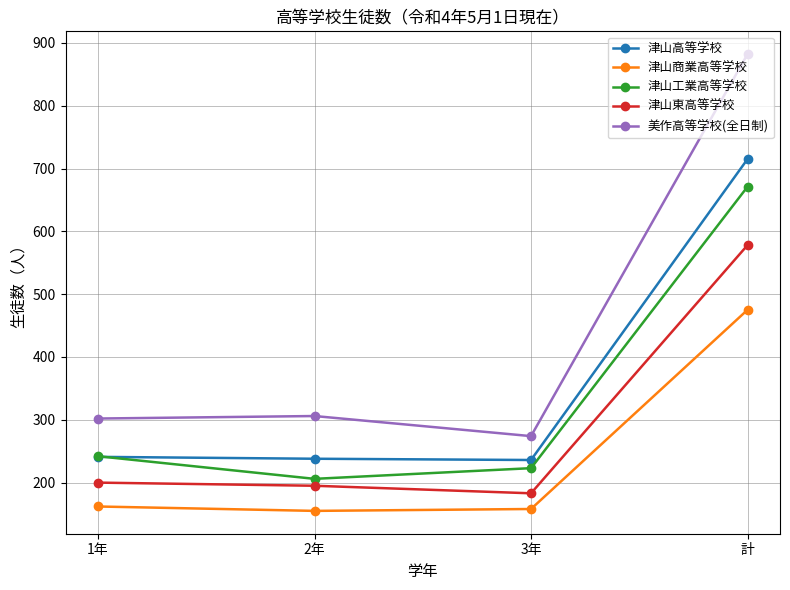

What is the label of the 4th point from the right?

1年